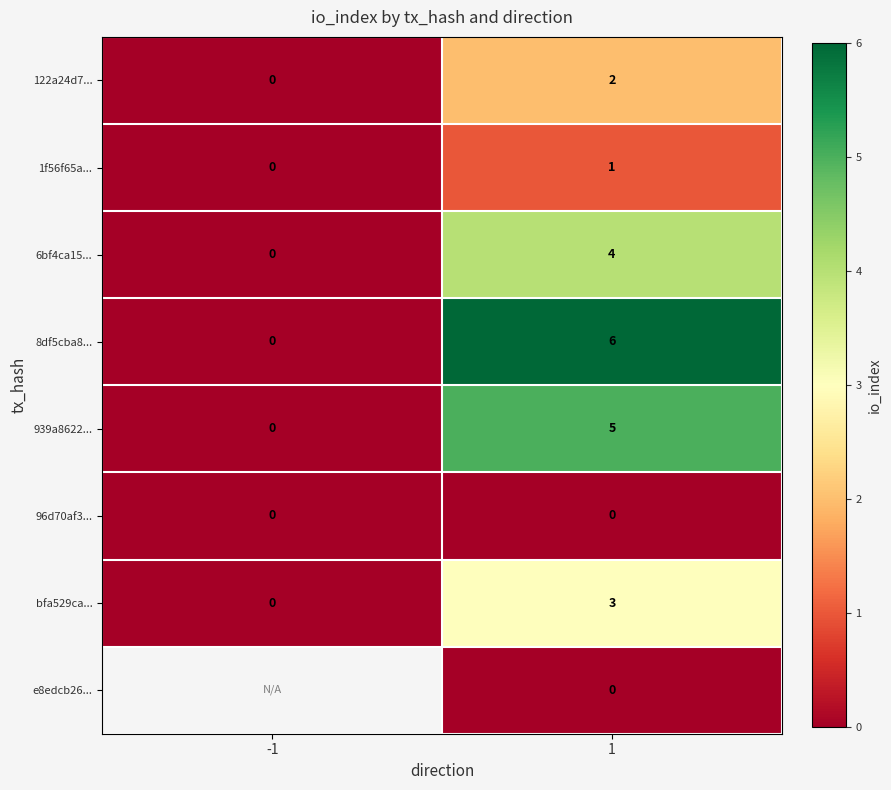

What is the sum of all 8df5cba8... values?

6